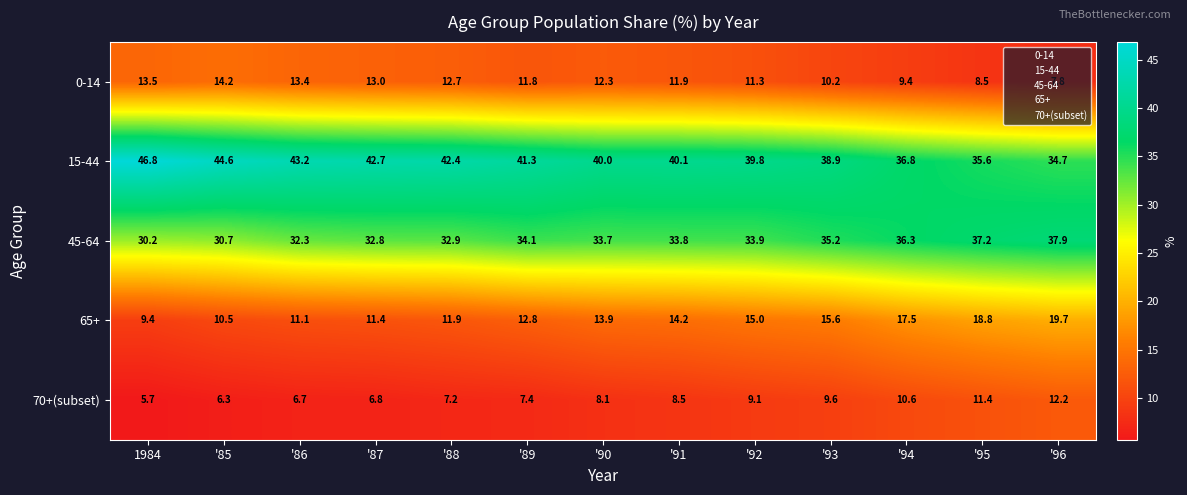

What is the maximum value shown in the chart?

46.8